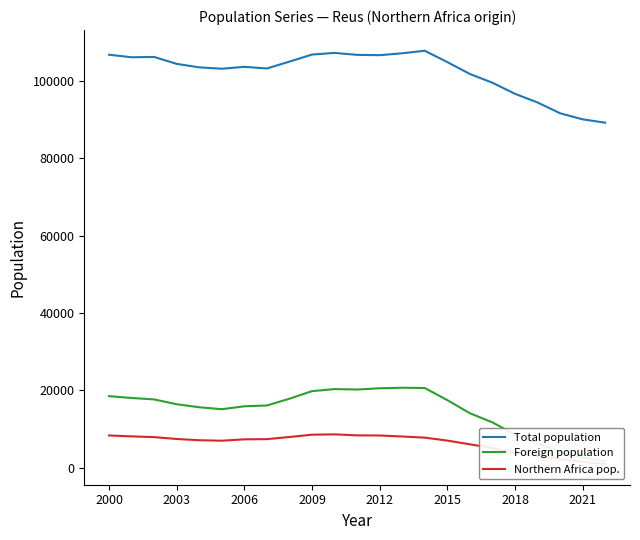

Reading left to right, transcribe all the data shown in this chart.

Total population: 106741	106084	106168	104373	103477	103123	103615	103194	104962	106790	107211	106709	106622	107118	107770	104835	101767	99505	96642	94407	91616	90056	89179
Foreign population: 18527	18058	17683	16441	15661	15156	15913	16117	17874	19830	20353	20243	20565	20707	20626	17502	14119	11760	8582	6366	4155	2674	1710
Northern Africa pop.: 8374	8140	7943	7462	7144	7020	7374	7425	7976	8574	8658	8400	8365	8106	7811	7049	6085	5137	3921	3116	2295	1577	987